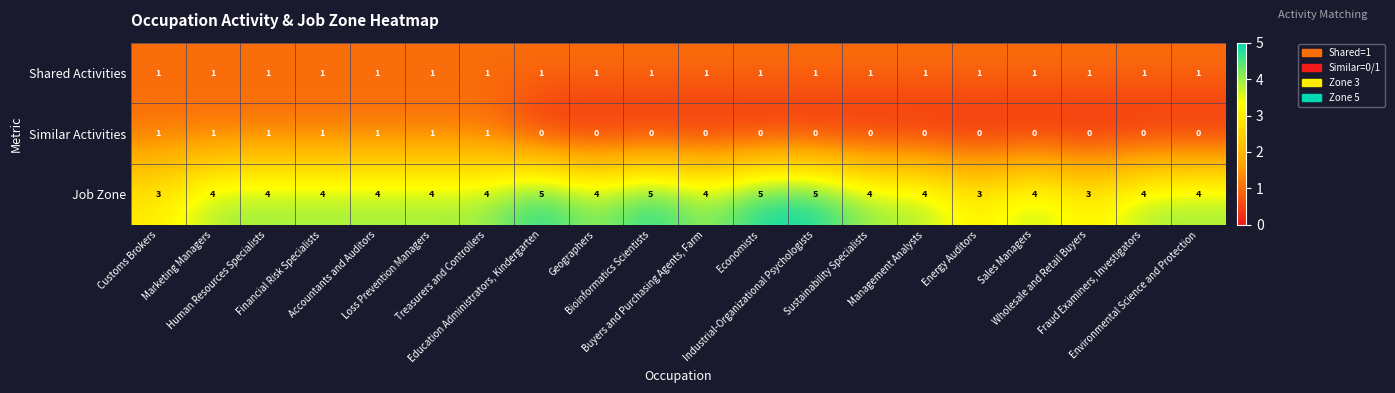

Rank the series by their average value, from highest to lowest.

Job Zone, Shared Activities, Similar Activities